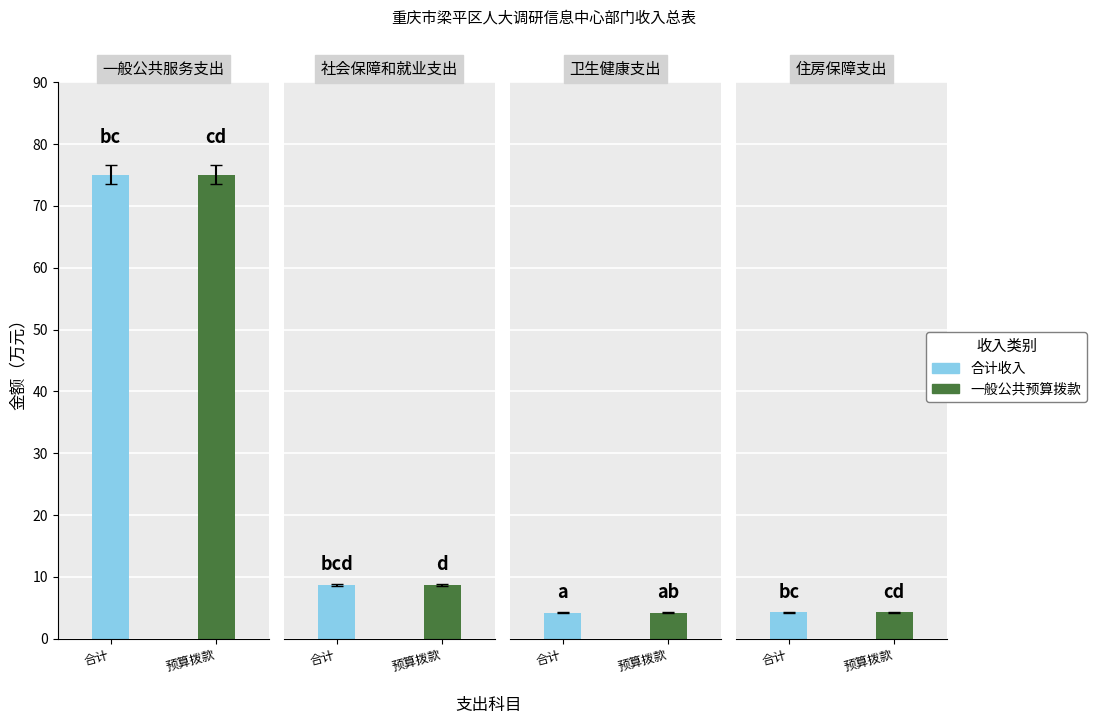

Is it true that 一般公共预算拨款收入 equals 4.2 at 卫生健康支出?

True